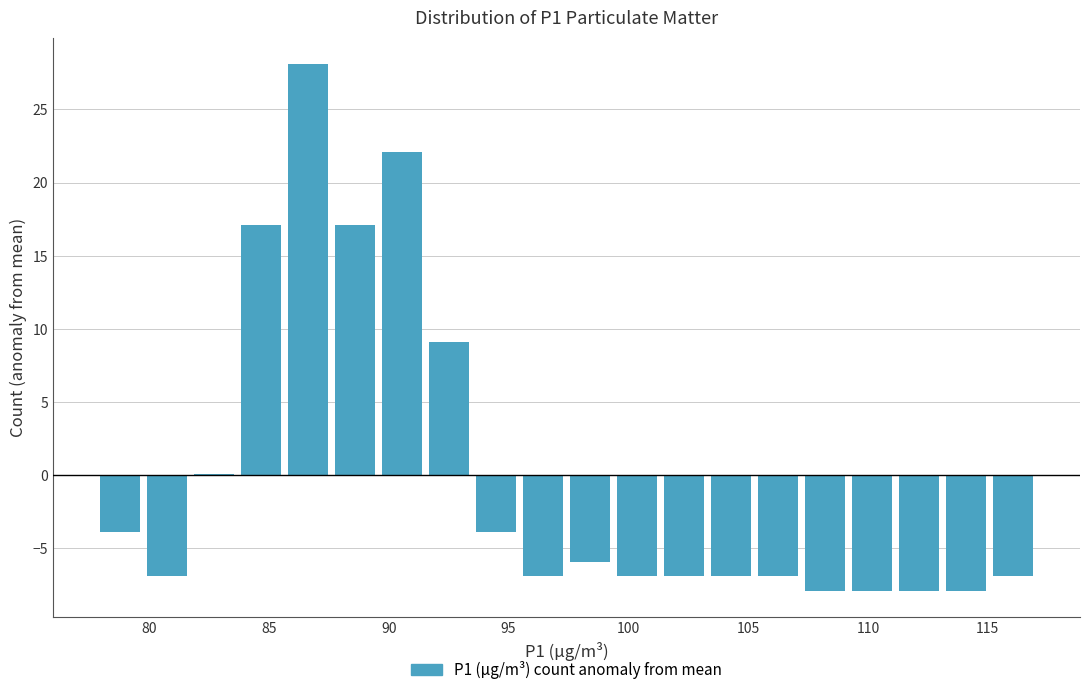

Around what value on the x-axis is the tallest bar? Give the approximate position of its centre, as read against the axis.

86.5